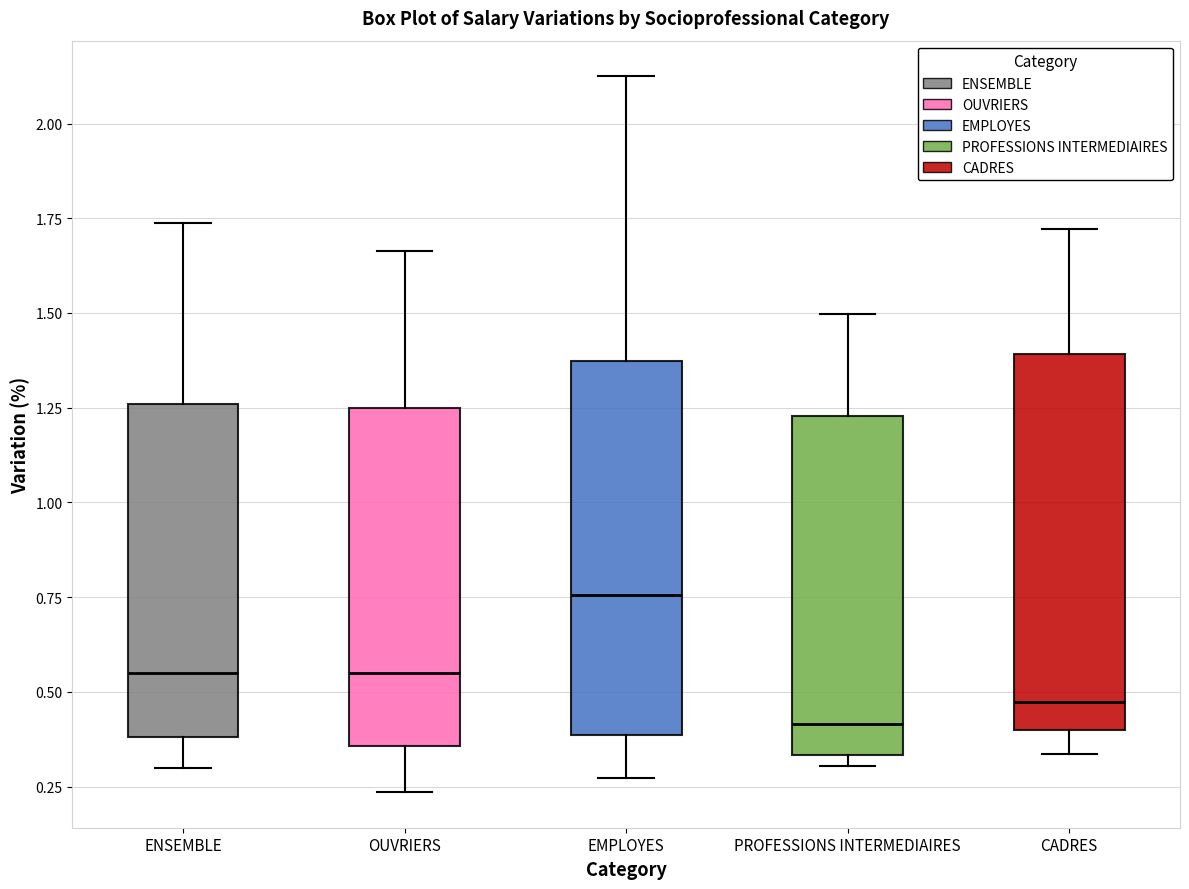

Reading left to right, read every box against the y-axis: the position of its median line, the range the box covers, and the ends of its whiskers. The values are not printed on the chart, so give them approximately, as read against the axis.

ENSEMBLE: median 0.55, box 0.40 to 1.25, whiskers 0.30 to 1.75
OUVRIERS: median 0.55, box 0.35 to 1.25, whiskers 0.25 to 1.65
EMPLOYES: median 0.75, box 0.40 to 1.35, whiskers 0.25 to 2.10
PROFESSIONS INTERMEDIAIRES: median 0.40, box 0.35 to 1.25, whiskers 0.30 to 1.50
CADRES: median 0.45, box 0.40 to 1.40, whiskers 0.35 to 1.70